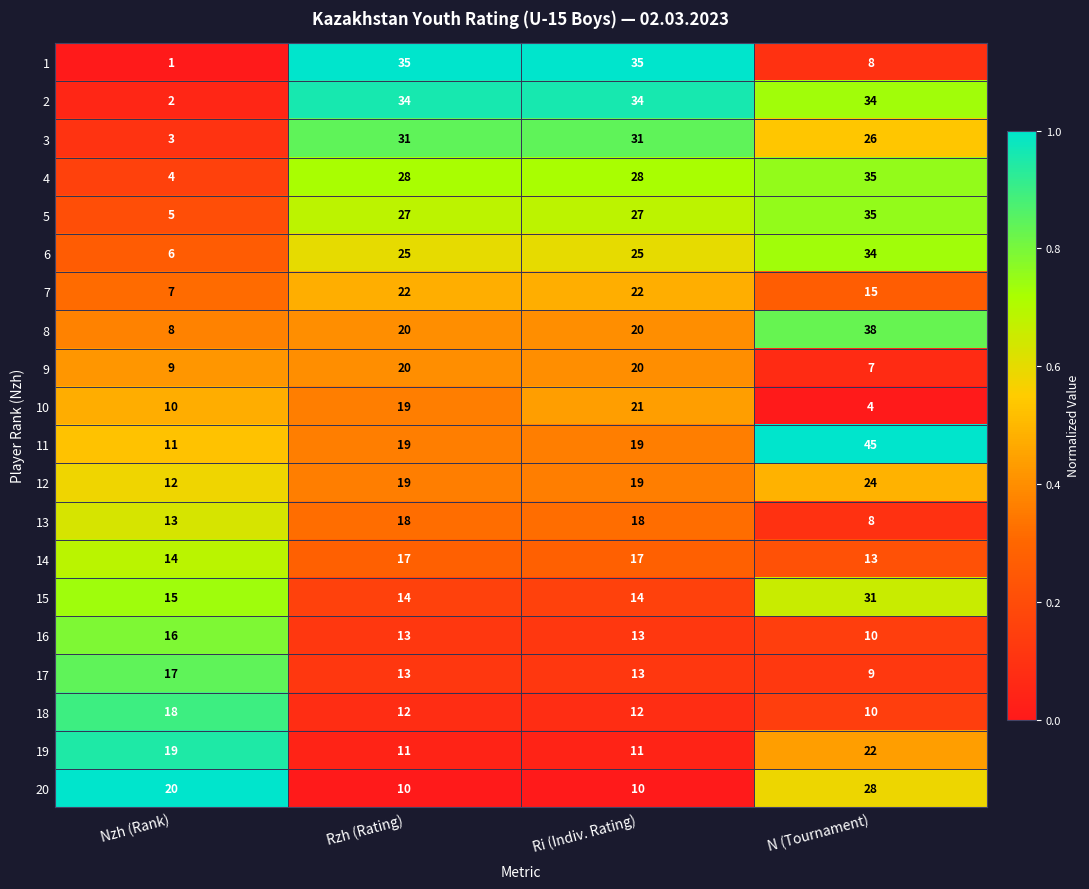

Between Ri (Indiv. Rating) and N (Tournament), which series saw the biggest shift?

1